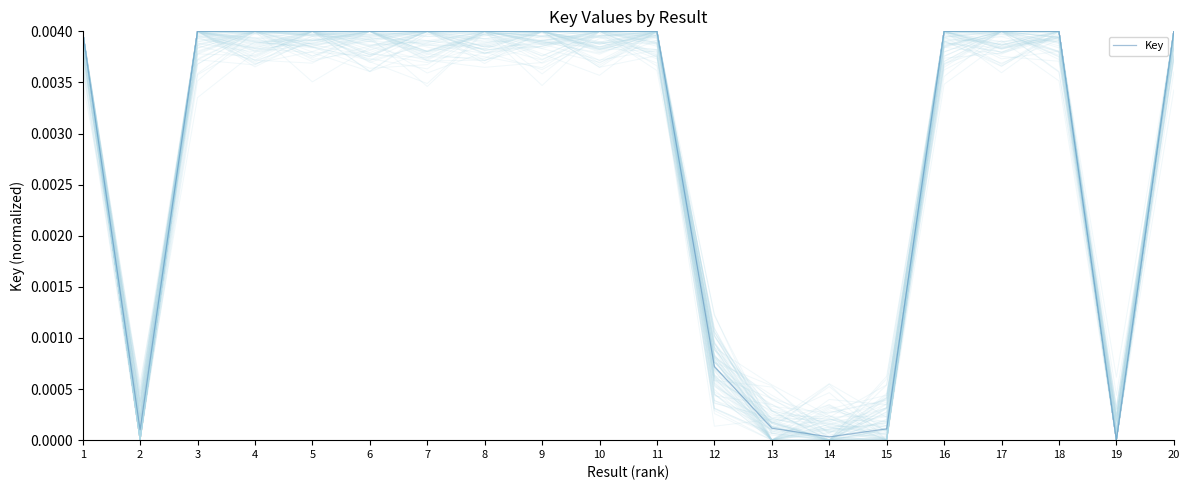

At which label is the value closest to 0?

19